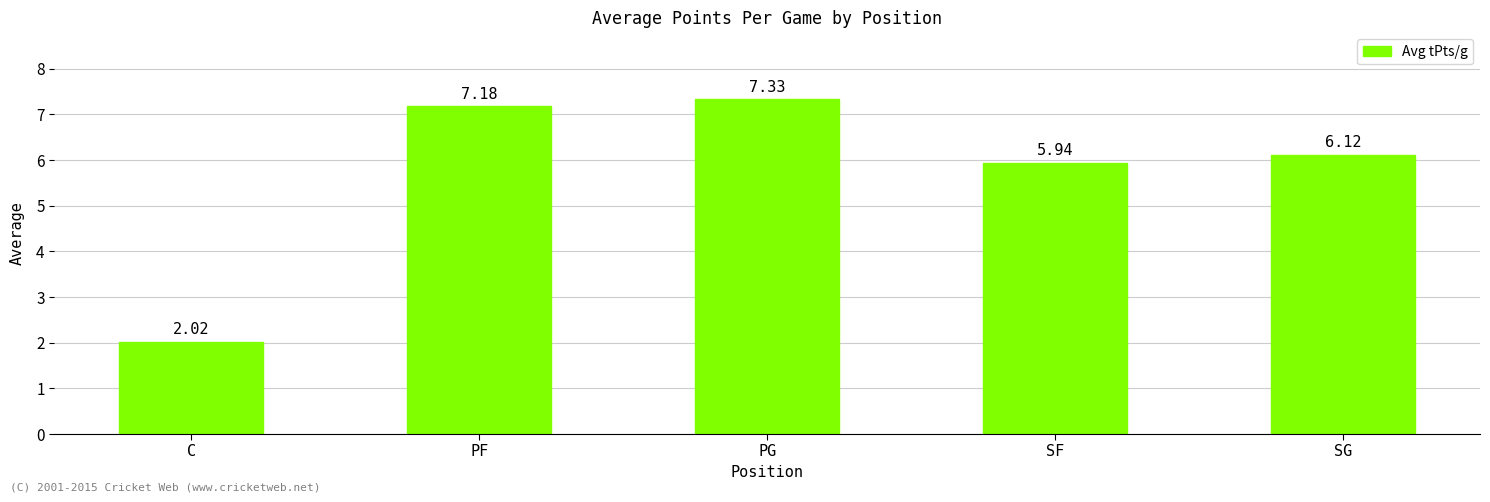

What is the label of the 5th bar from the left?

SG